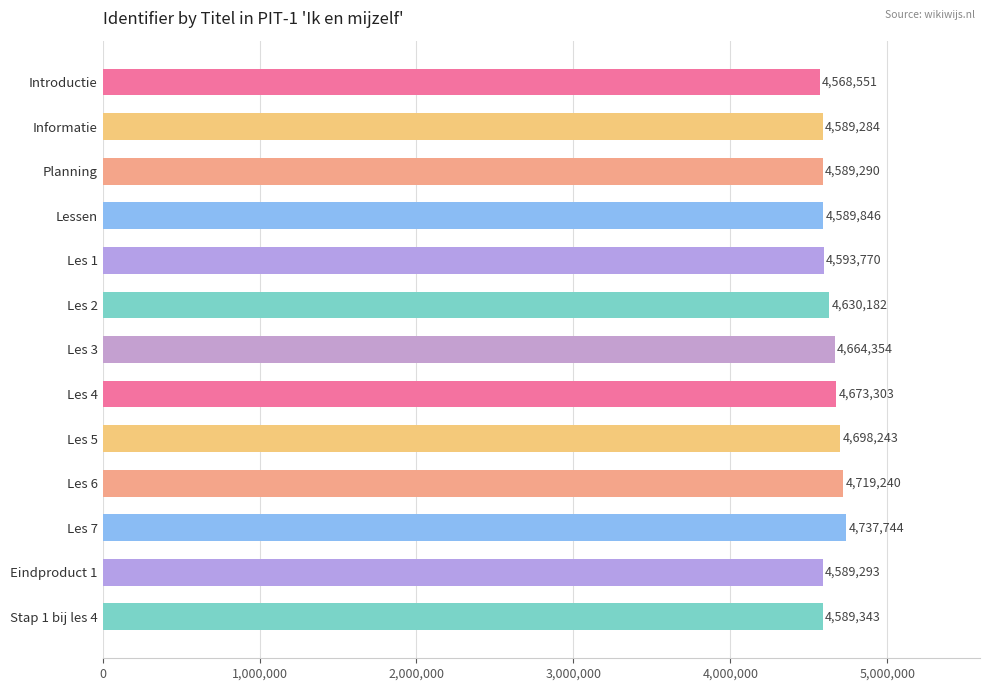

List the labels in order of value, largest first.

Les 7, Les 6, Les 5, Les 4, Les 3, Les 2, Les 1, Lessen, Stap 1 bij les 4, Eindproduct 1, Planning, Informatie, Introductie